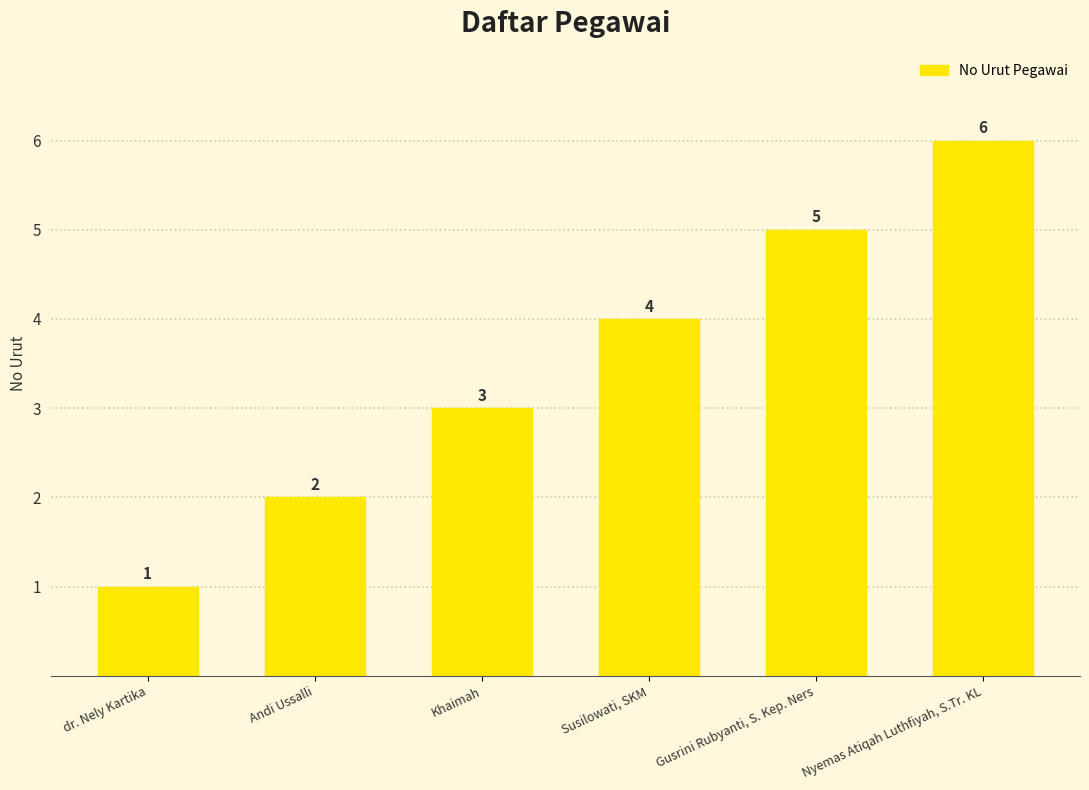

What is the change in value from dr. Nely Kartika to Nyemas Atiqah Luthfiyah, S.Tr. KL?

+5